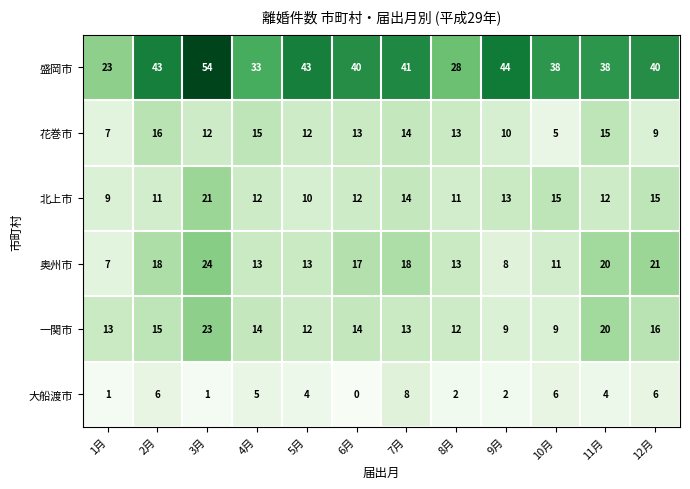

Count the 大船渡市 values in the range 2 to 6.

8